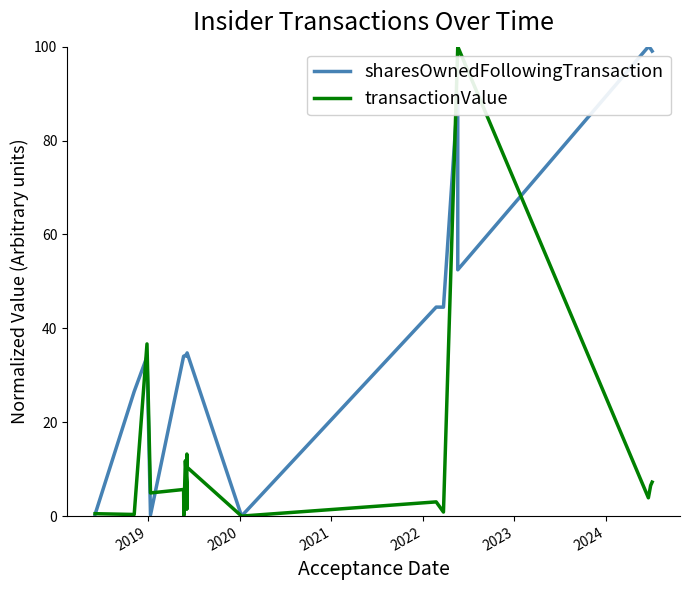

True or false: sharesOwnedFollowingTransaction has a value of 8.8 at 7.

False